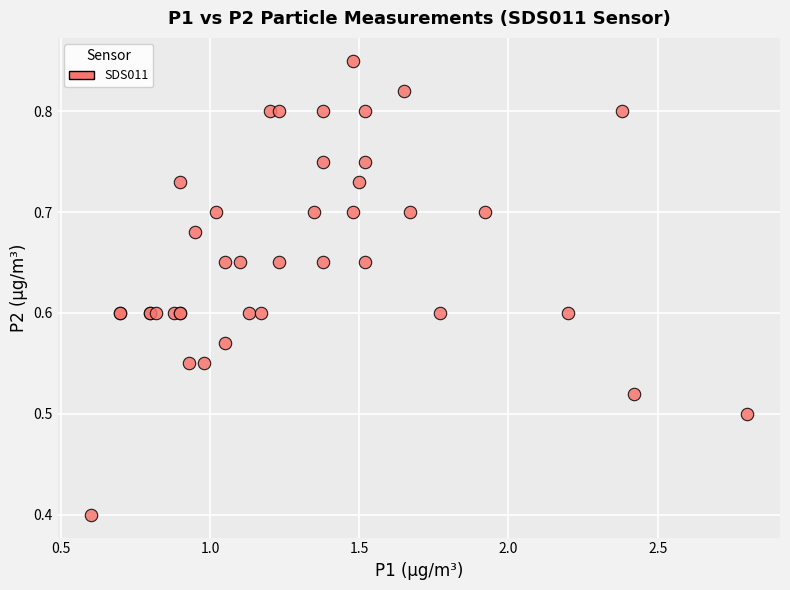

What Y value in the scatter plot is closest to 0?

0.4